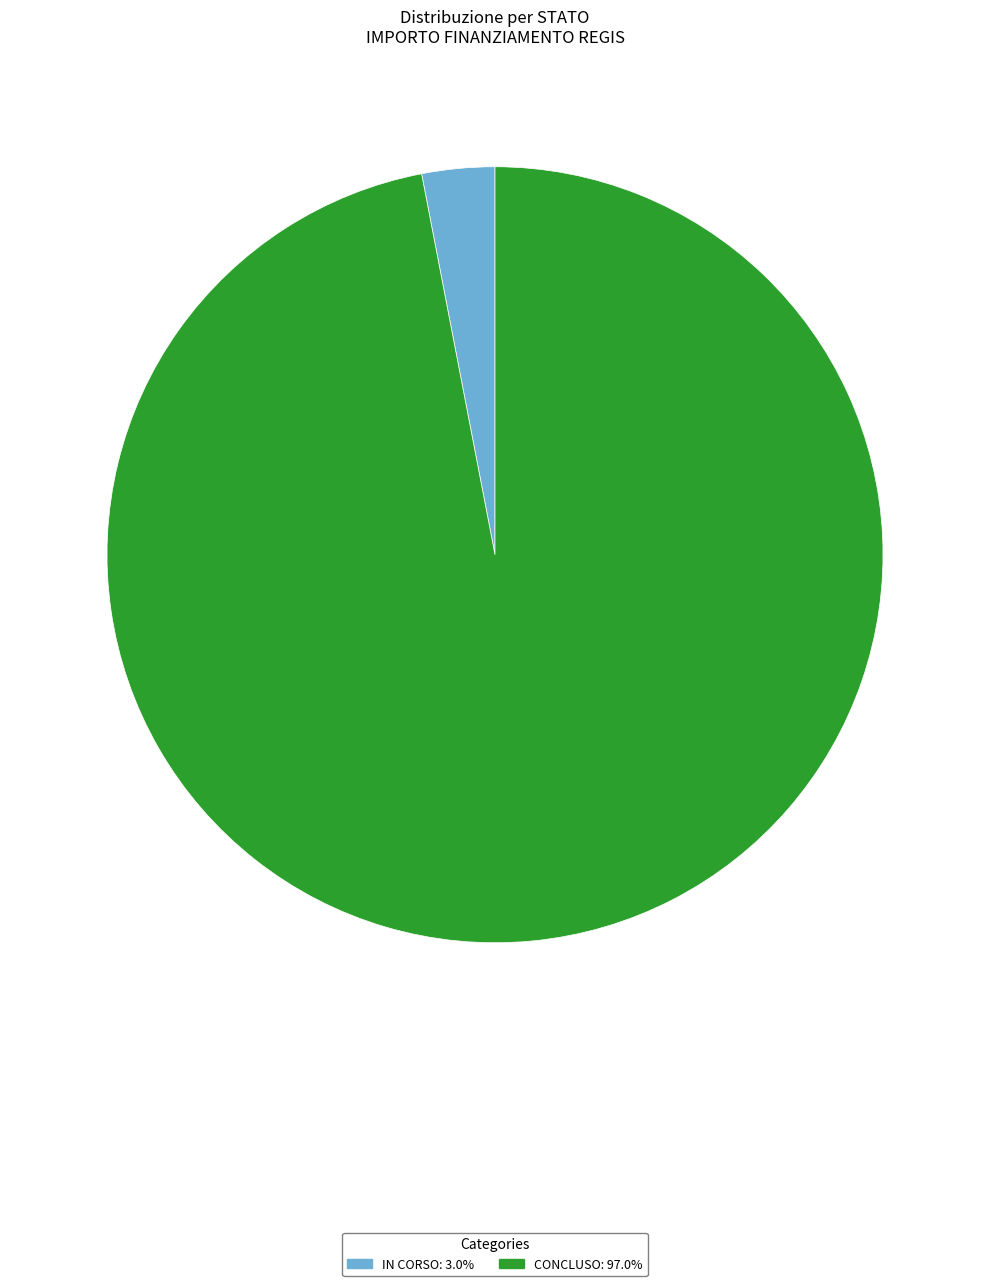

Does any single category account for the majority?

Yes